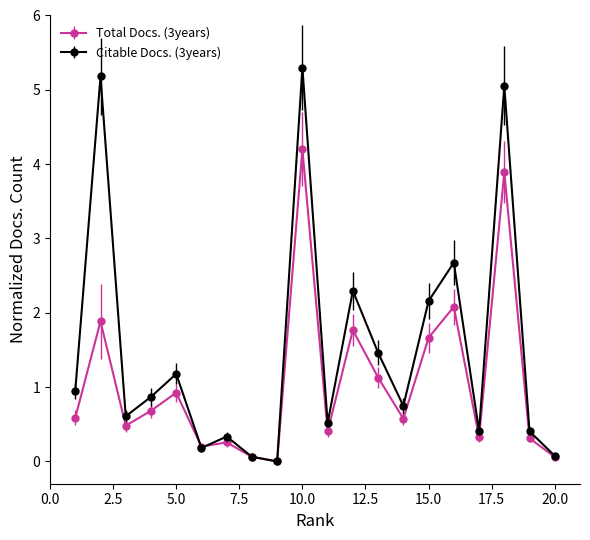

How many interior local peaks does the Citable Docs. (3years) series have?

7